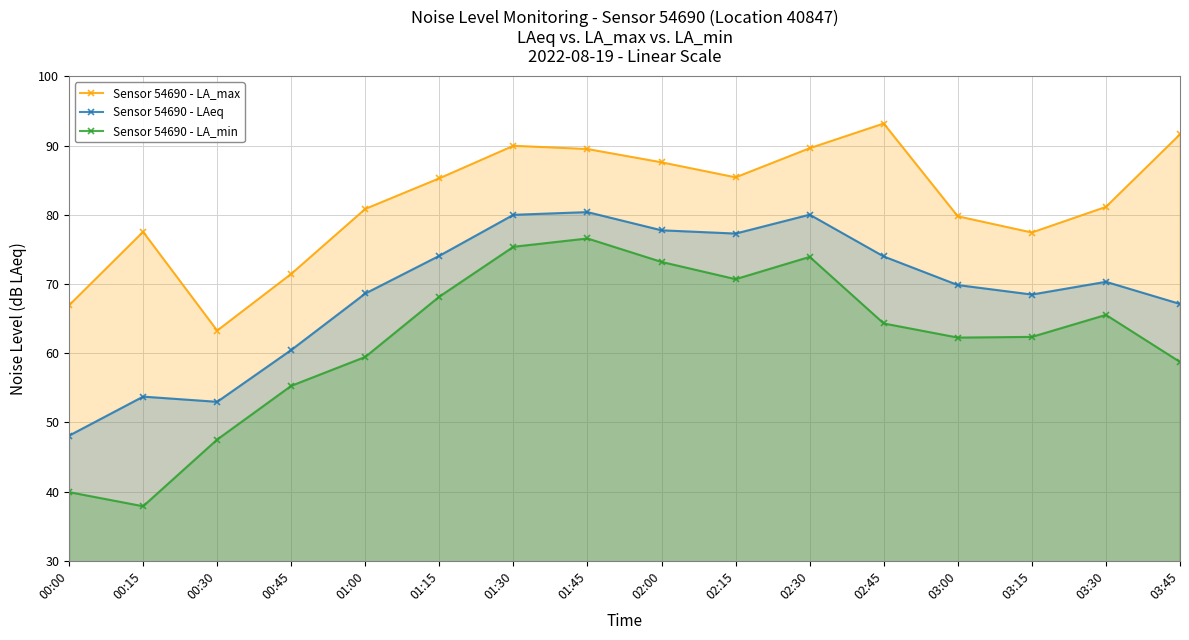

What is the difference between the Sensor 54690 - LA_max values at 00:45 and 03:00?

8.3